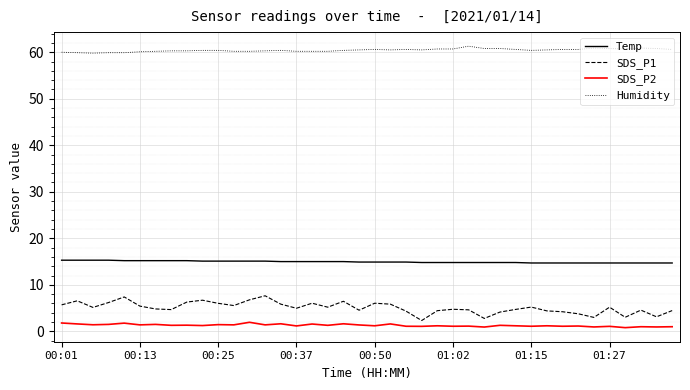

Does the chart display data point markers on the line(s)?

No